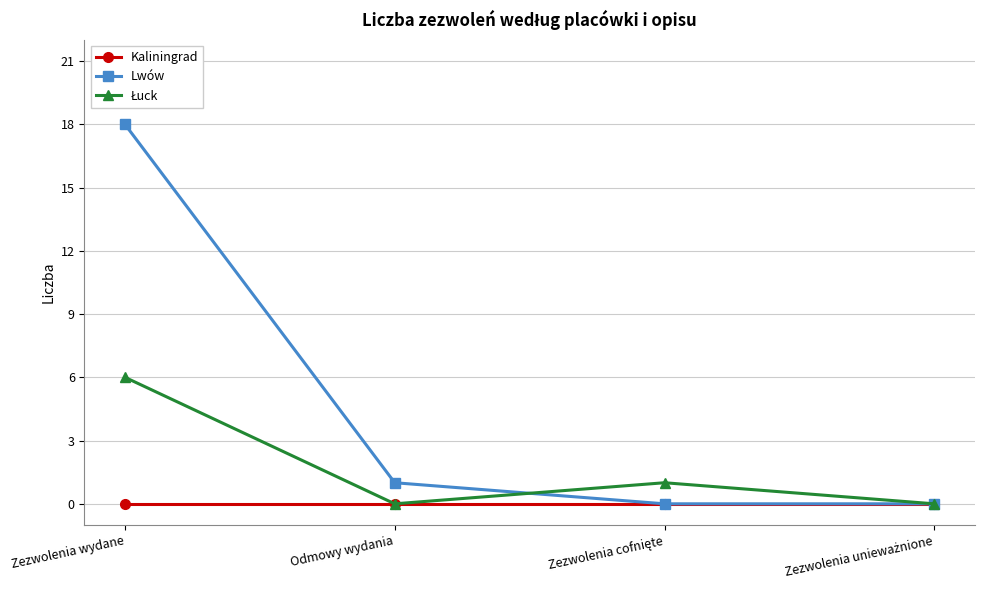

Which series has the largest total across all categories?

Lwów